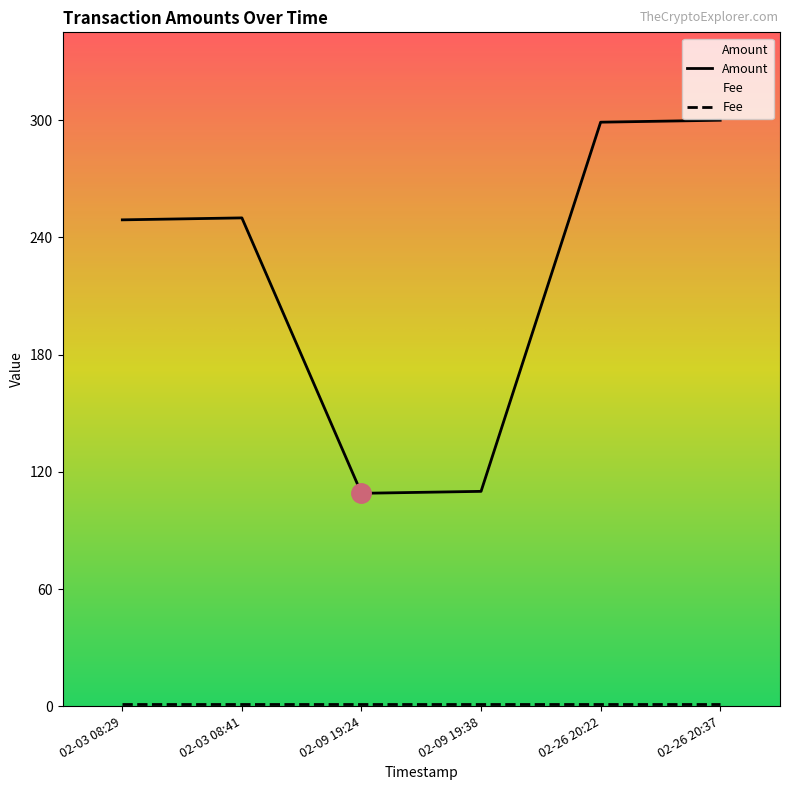

Which series has the largest total across all categories?

Amount